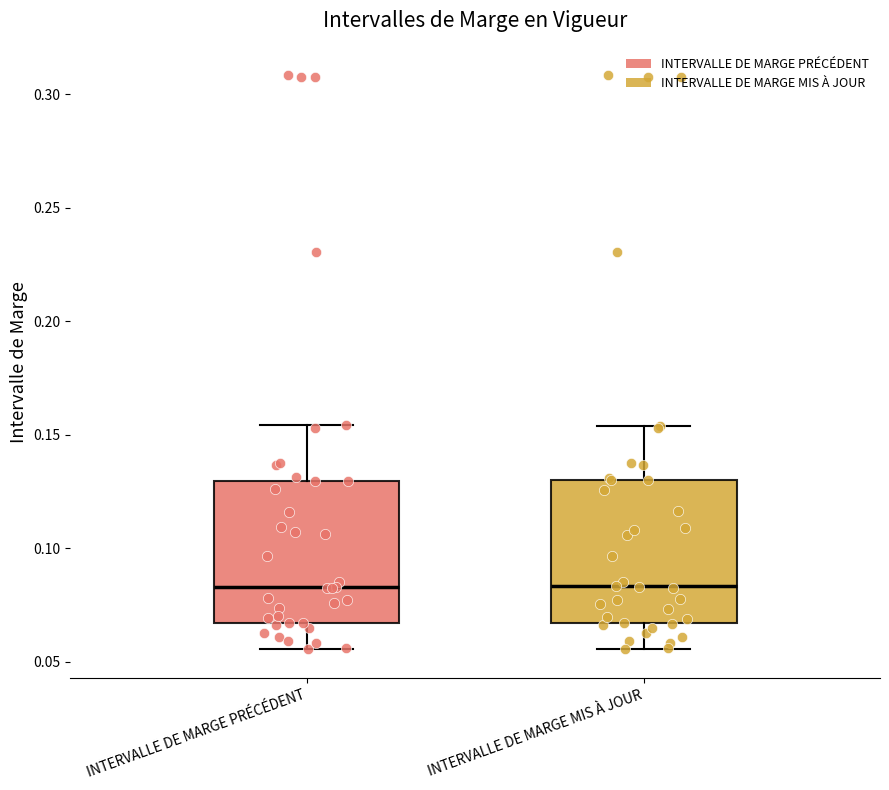

Reading left to right, transcribe this box plot: for each box, give where its median line is, the range the box spans, and where its two whiskers end, as read against the y-axis. The values are not printed on the chart, so give them approximately, as read against the axis.

INTERVALLE DE MARGE PRÉCÉDENT: median 0.085, box 0.065 to 0.130, whiskers 0.055 to 0.155
INTERVALLE DE MARGE MIS À JOUR: median 0.085, box 0.065 to 0.130, whiskers 0.055 to 0.155